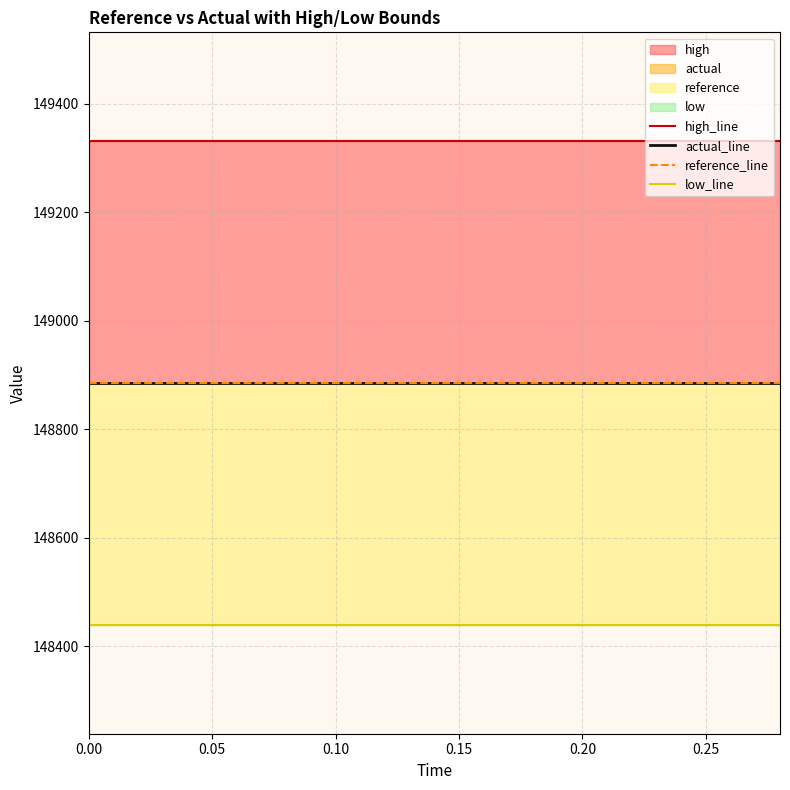

Which series has the widest spread of values?

high_line